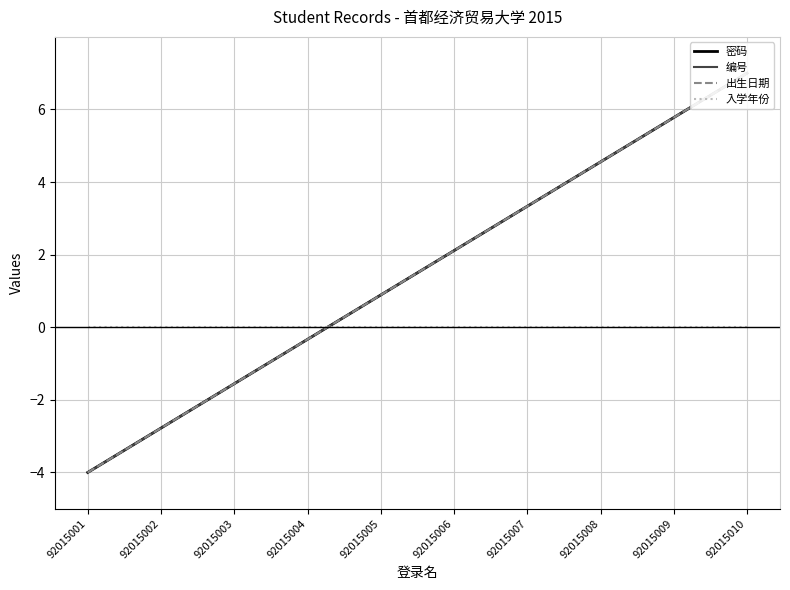

What is the lowest value of the 编号 series?

-4.0